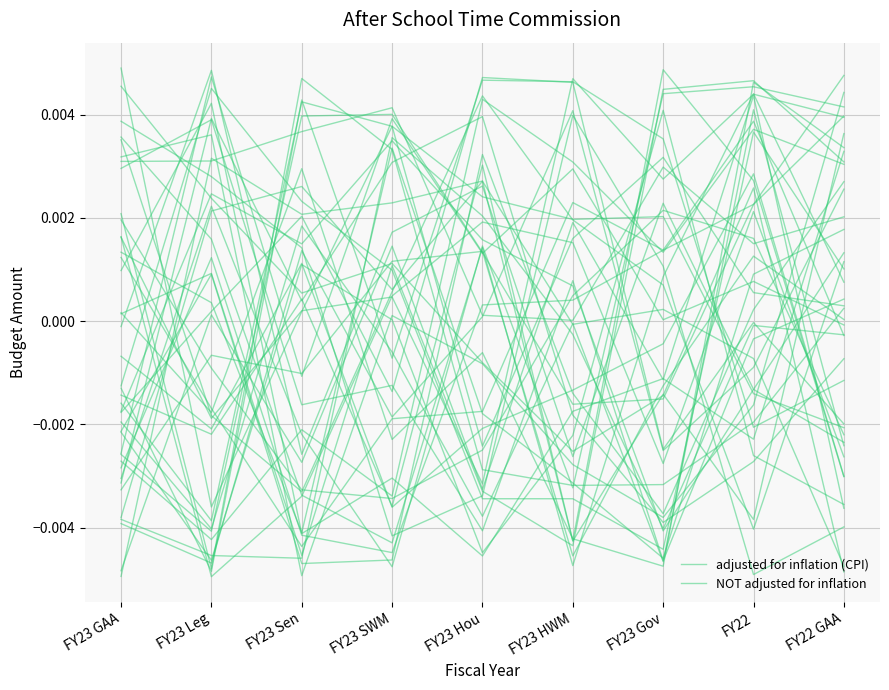

Which series ends up on top after the final intersection of NOT adjusted for inflation and adjusted for inflation (CPI)?

adjusted for inflation (CPI)